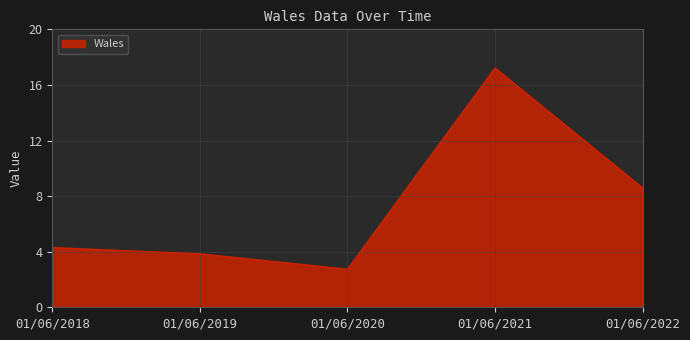

Which has a higher value, 01/06/2022 or 01/06/2018?

01/06/2022